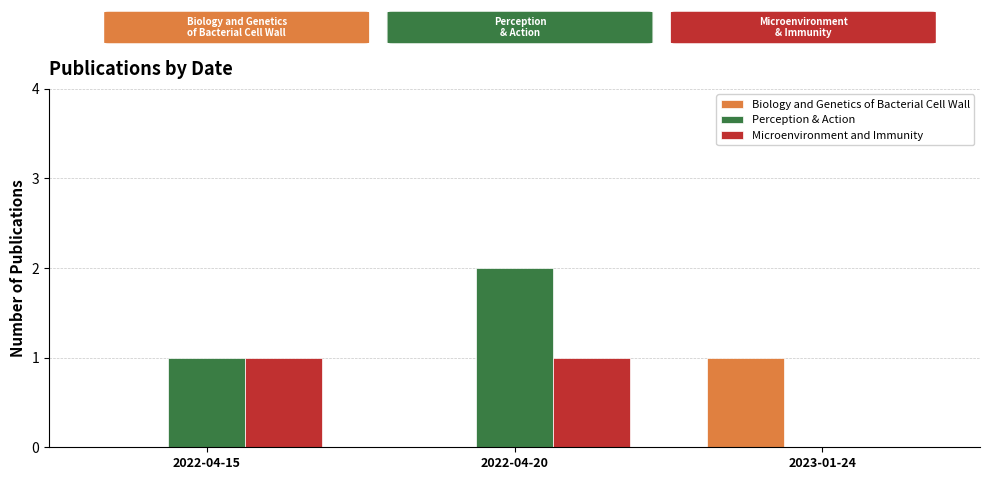

Which series changed the most between 2022-04-20 and 2023-01-24?

Perception & Action